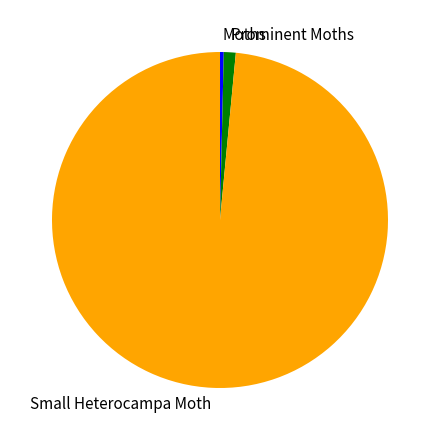

Which category accounts for the majority?

Small Heterocampa Moth